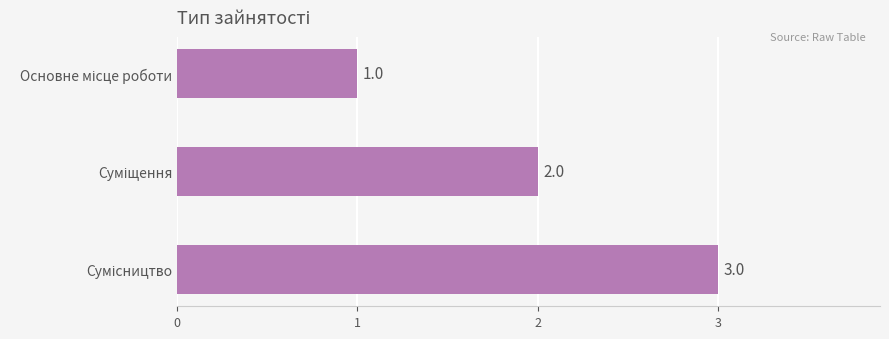

Count the values in the range 1 to 3.

3